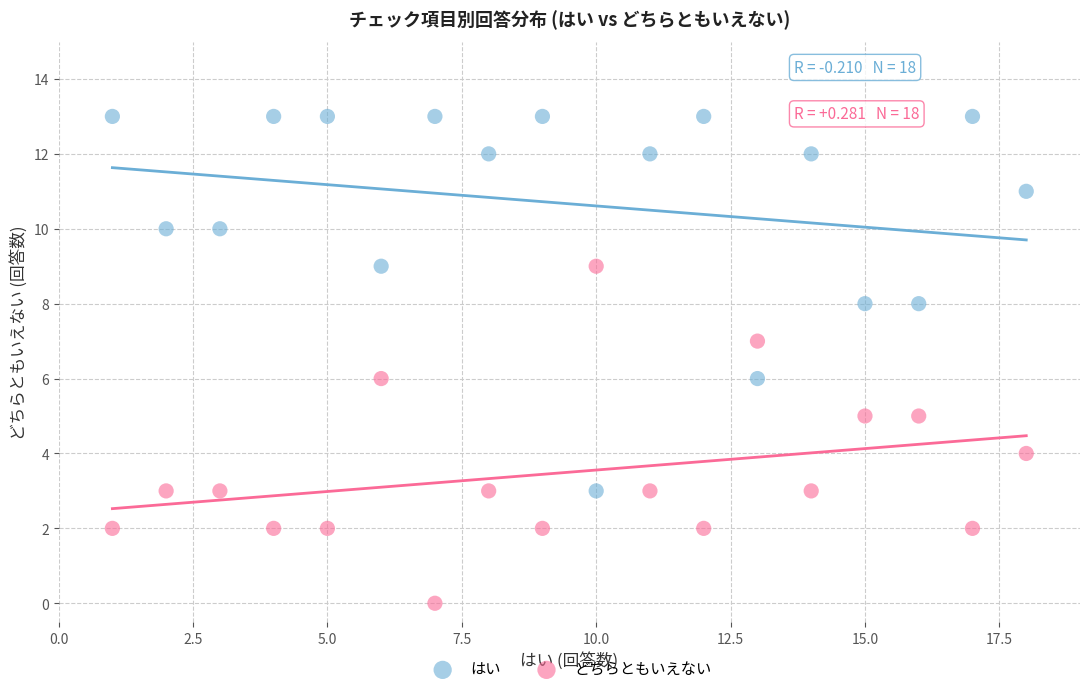

What is the X range (max minus min) for the scatter plot?

17